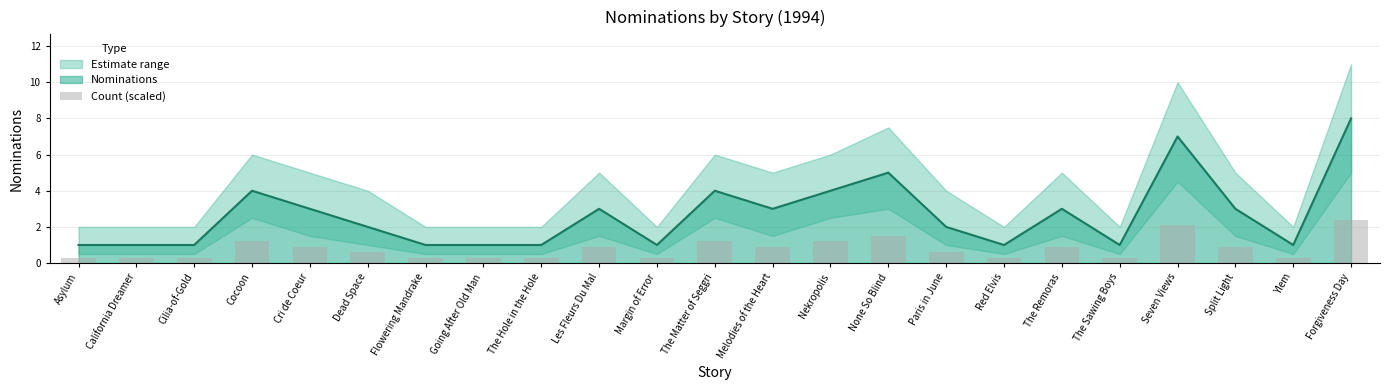

Rank the categories by value from lowest to highest.

Asylum, California Dreamer, Cilia-of-Gold, Flowering Mandrake, Going After Old Man, The Hole in the Hole, Margin of Error, Red Elvis, The Sawing Boys, Ylem, Dead Space, Paris in June, Cri de Coeur, Les Fleurs Du Mal, Melodies of the Heart, The Remoras, Split Light, Cocoon, The Matter of Seggri, Nekropolis, None So Blind, Seven Views, Forgiveness Day